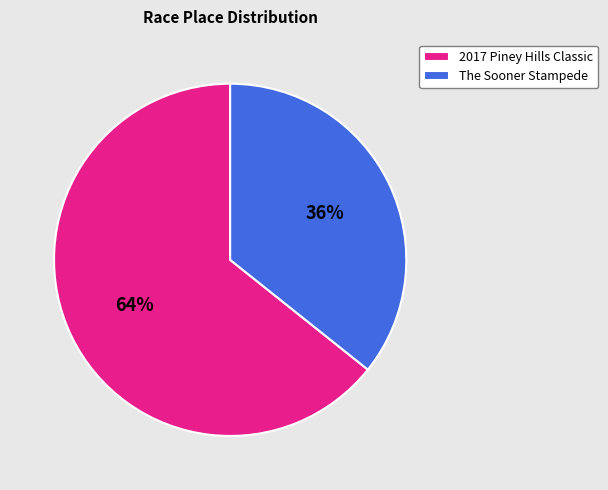

Do The Sooner Stampede and 2017 Piney Hills Classic together represent more than half of the pie?

Yes